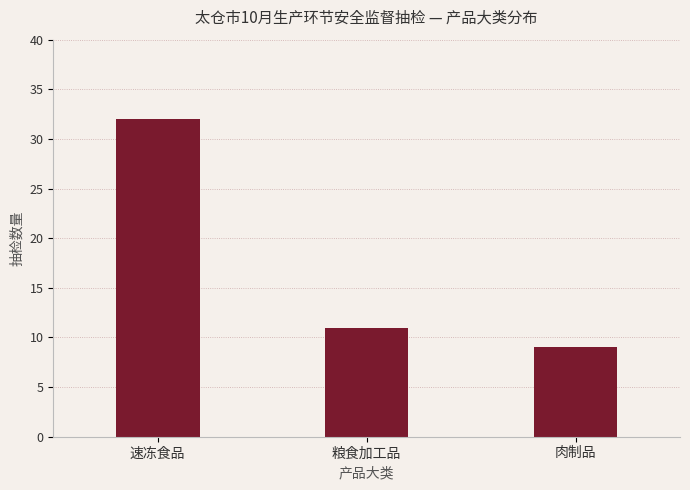

What is the greatest value displayed?

32